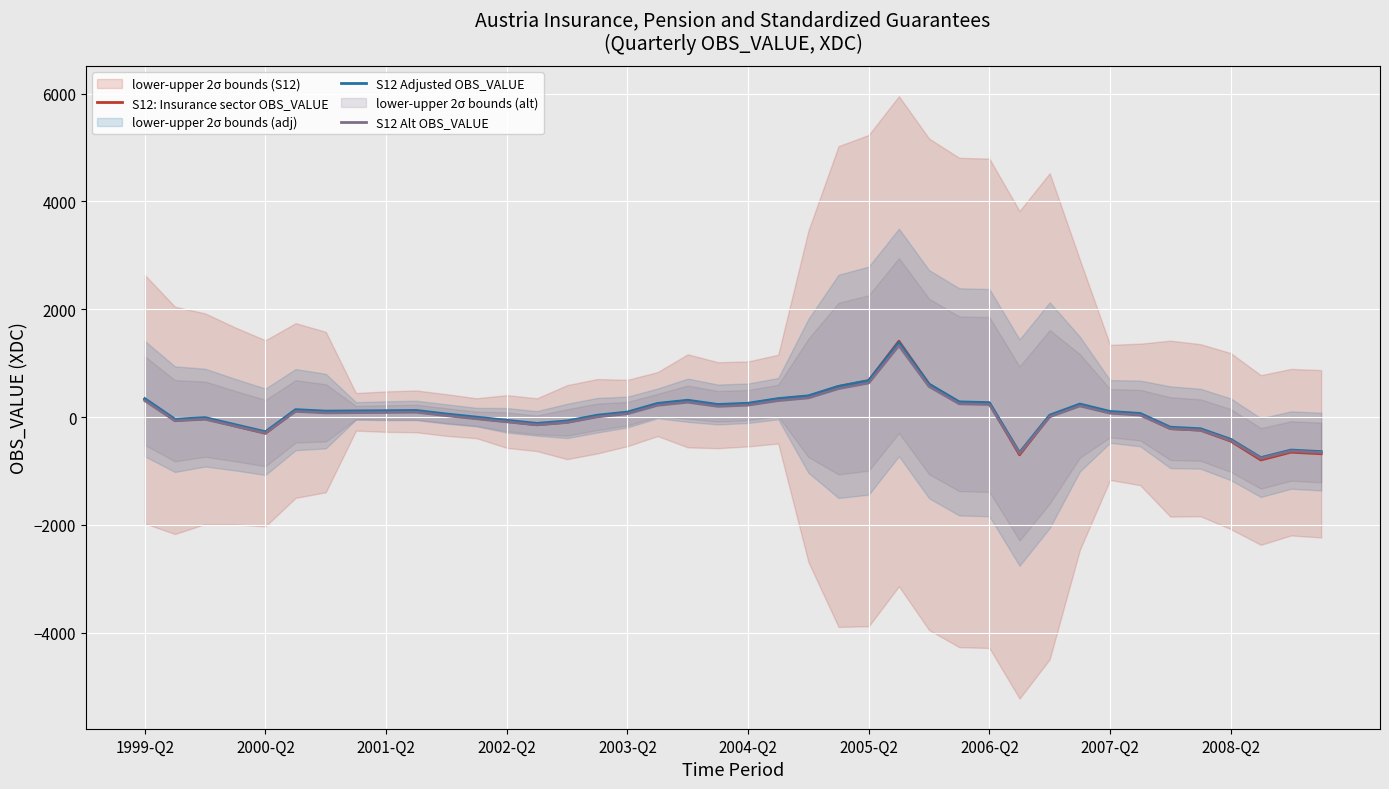

At which category is the sum across all series the highest?

25